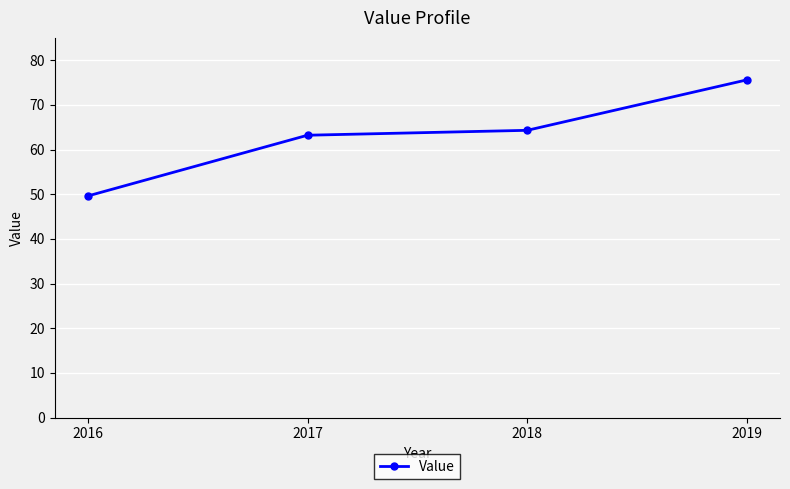

True or false: there are more than 2 points higher than both neighbors.

False